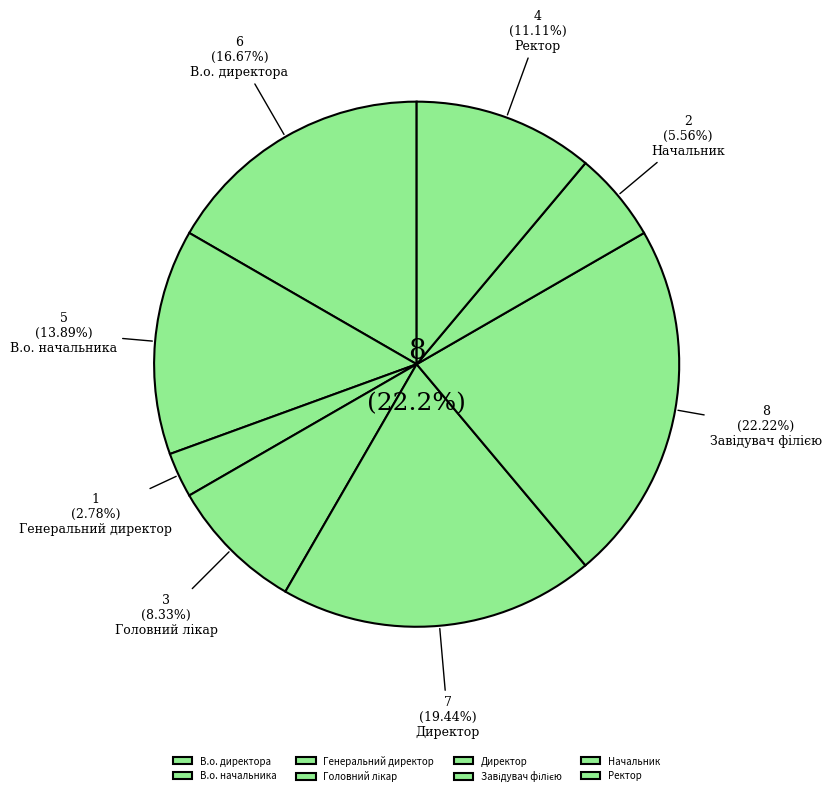

How many segments does this pie chart have?

8